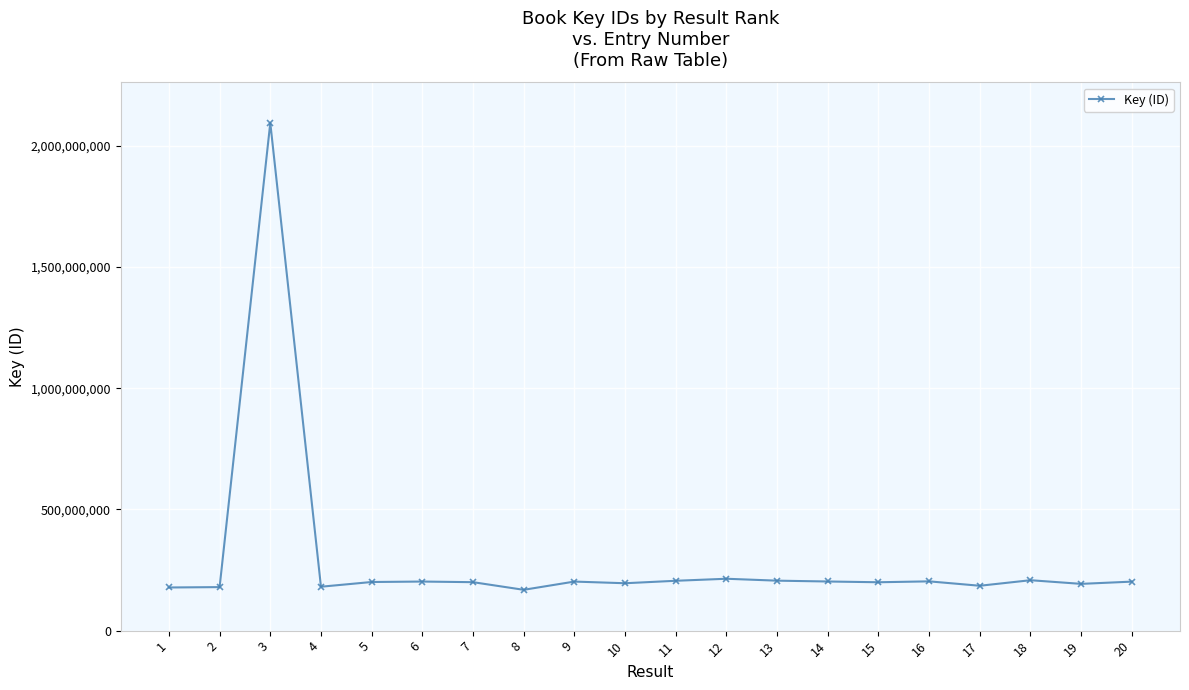

How many distinct data groups are displayed?

1